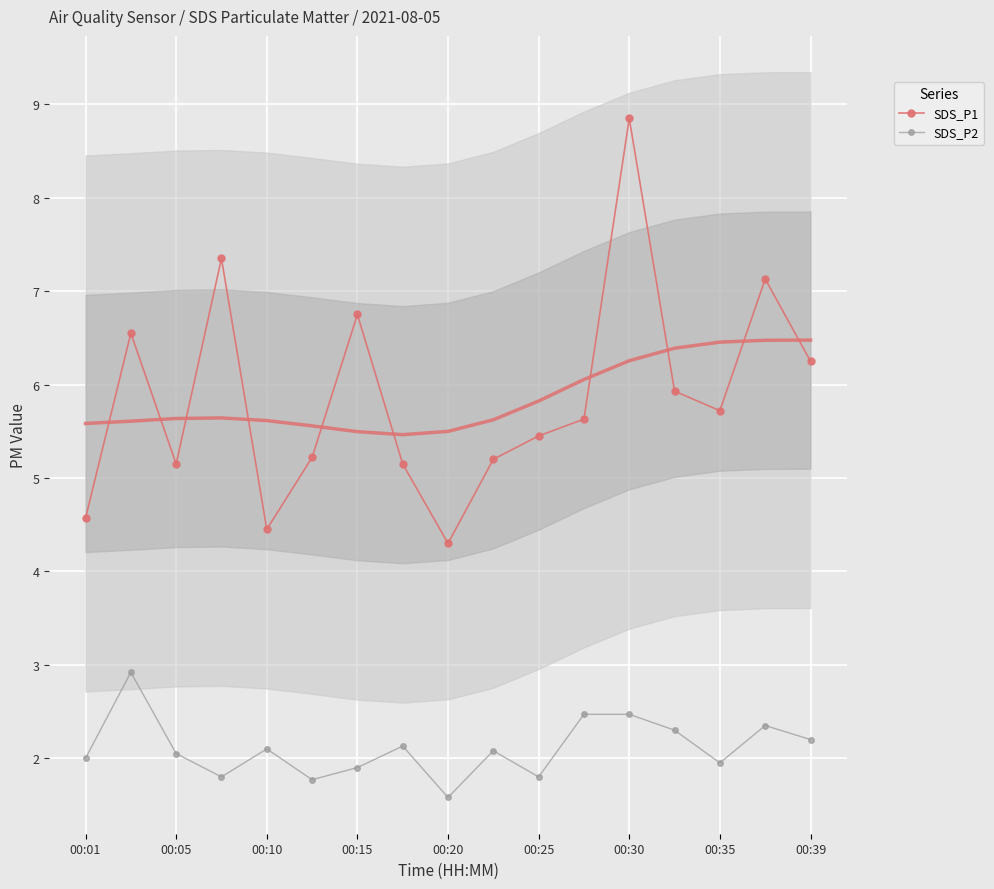

Is it true that SDS_P2 equals 2.7 at 00:35?

False